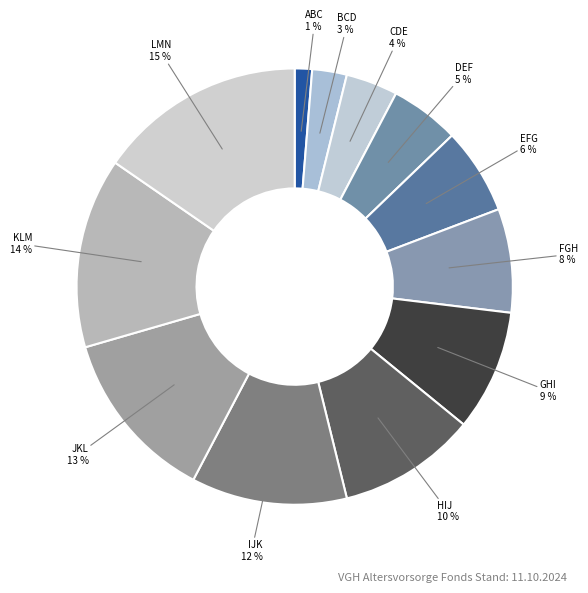

Which slice is the smallest?

ABC